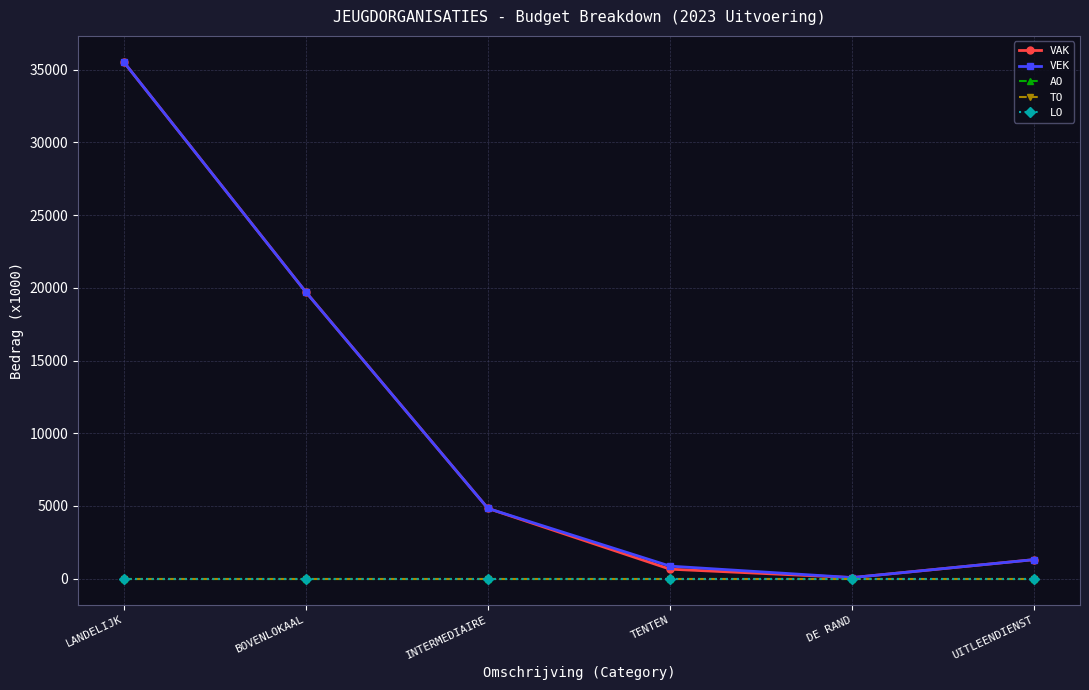

Does the chart display data point markers on the line(s)?

Yes